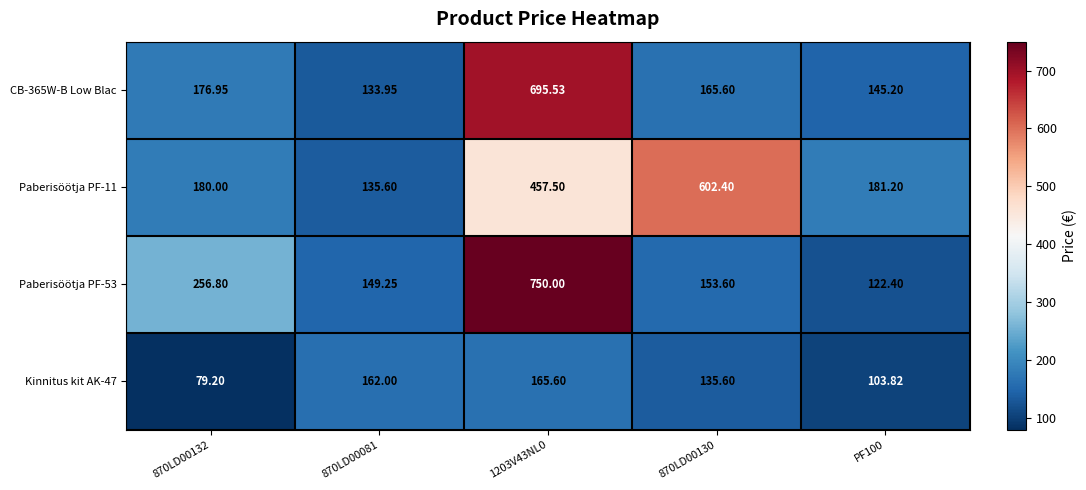

How many values in the Kinnitus kit AK-47 series are below 135?

2